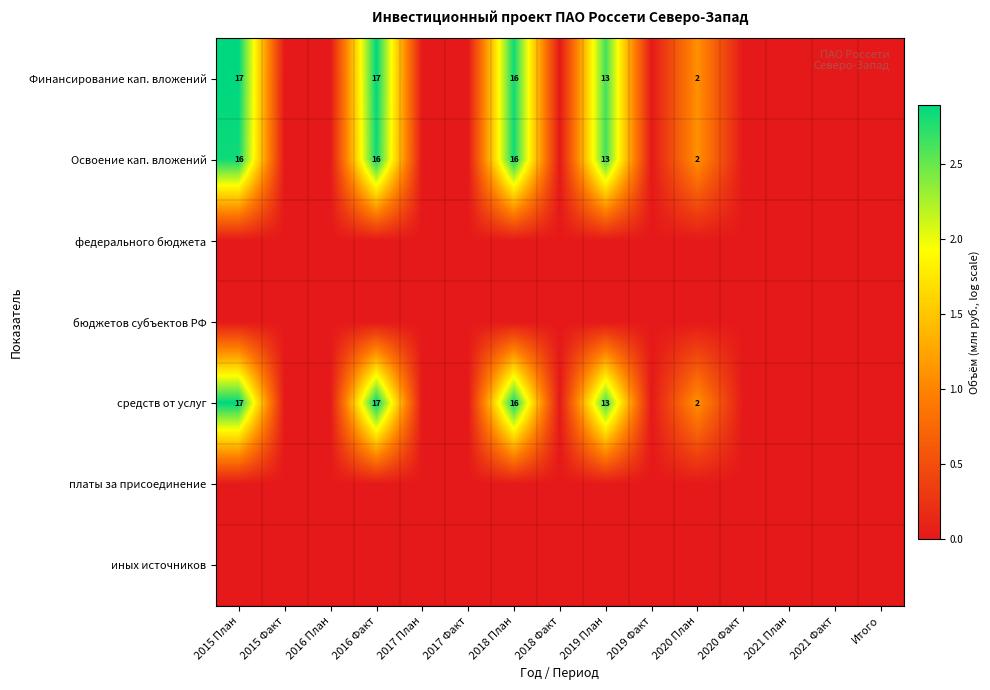

Rank the series at 2020 План from lowest to highest value.

федерального бюджета, бюджетов субъектов РФ, платы за присоединение, иных источников, Финансирование кап. вложений, Освоение кап. вложений, средств от услуг